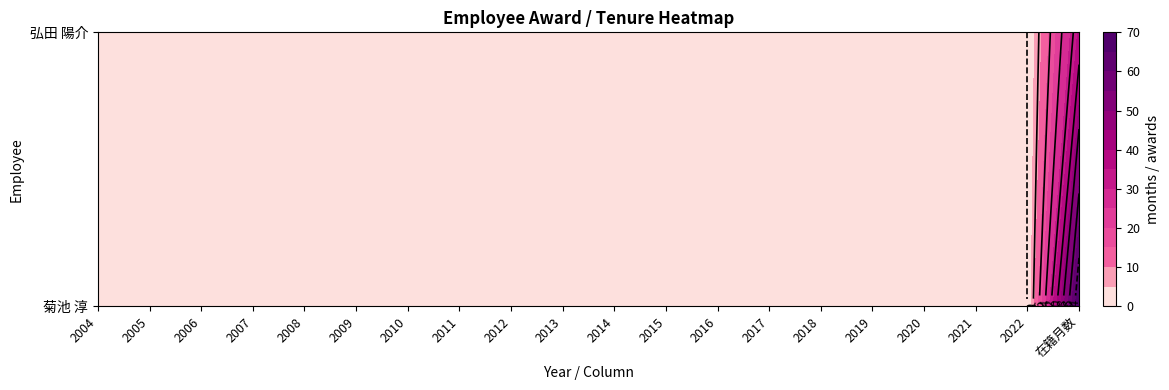

What is the average value of the 弘田 陽介 series?

2